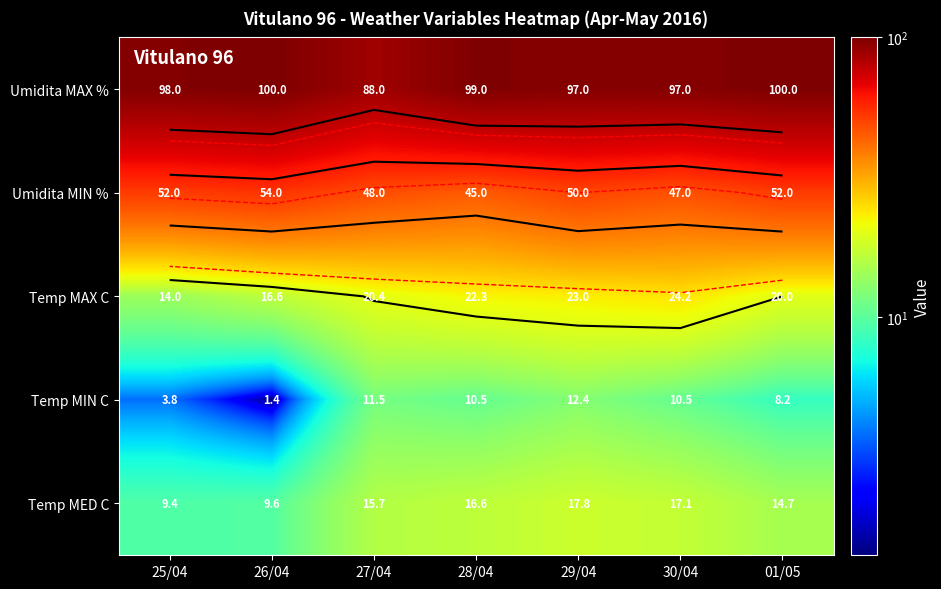

What is the maximum value for Temp MIN C?

12.4